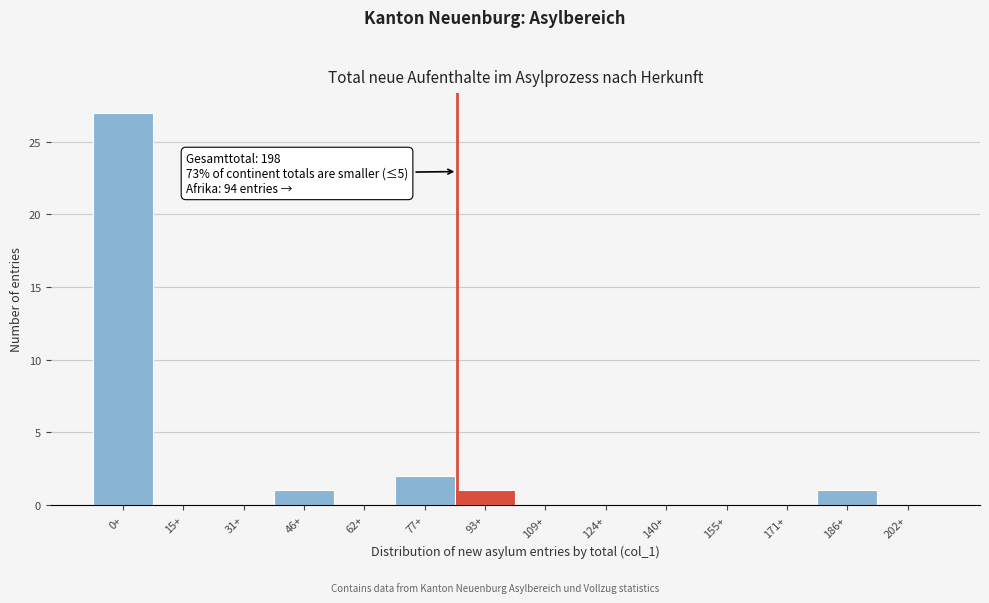

Reading left to right, extract all data points from this chart.

0+=27	15+=0	31+=0	46+=1	62+=0	77+=2	93+=1	109+=0	124+=0	140+=0	155+=0	171+=0	186+=1	202+=0